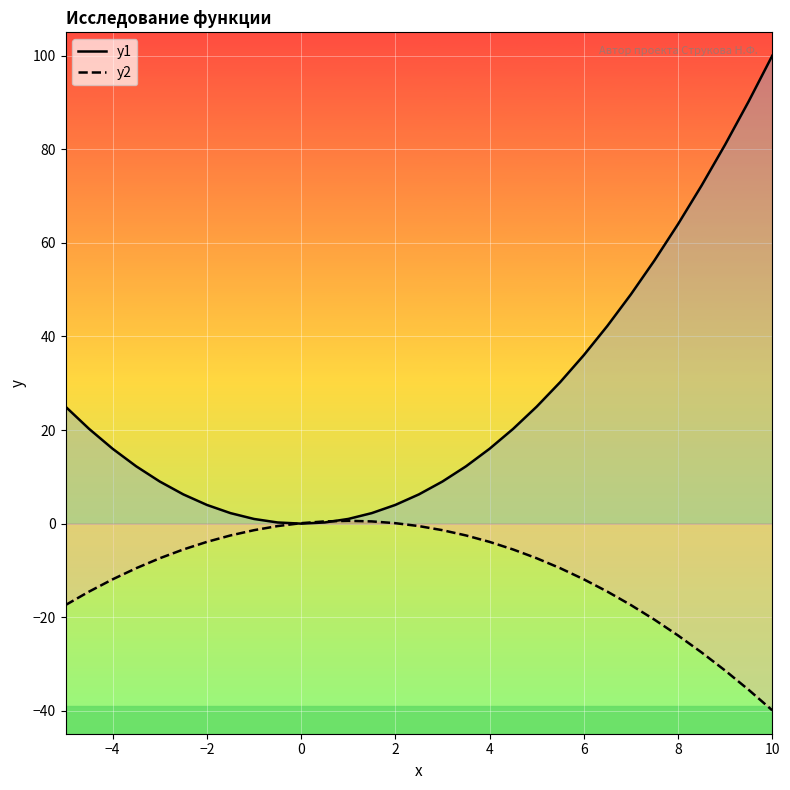

After their last crossing, which series has the higher values: y2 or y1?

y1